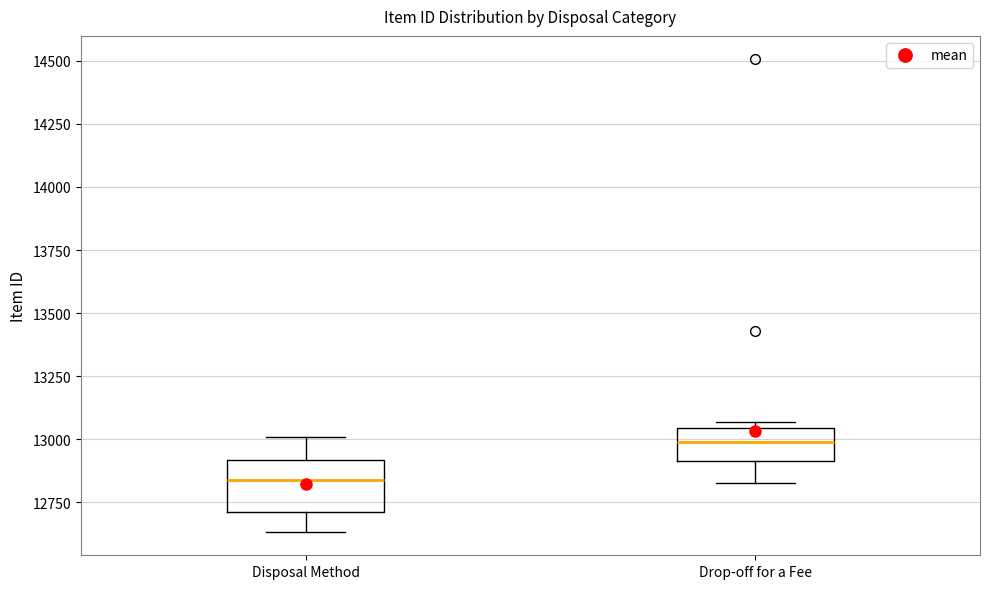

Reading left to right, transcribe this box plot: for each box, give where its median line is, the range the box spans, and where its two whiskers end, as read against the y-axis. The values are not printed on the chart, so give them approximately, as read against the axis.

Disposal Method: median 12850, box 12700 to 12900, whiskers 12650 to 13000
Drop-off for a Fee: median 13000, box 12900 to 13050, whiskers 12850 to 13050 (just above the box's upper edge)